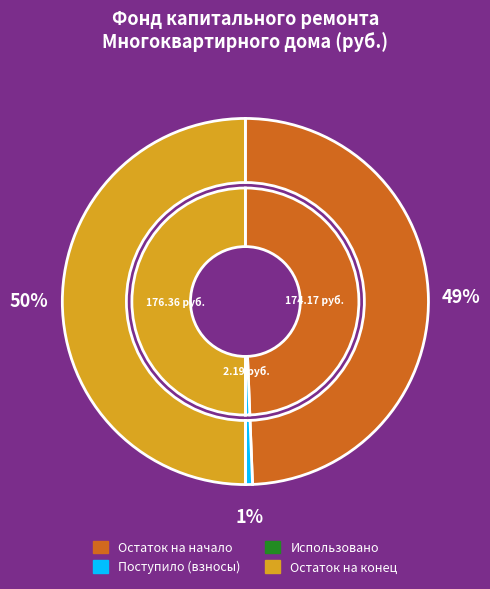

Does any single category account for the majority?

No